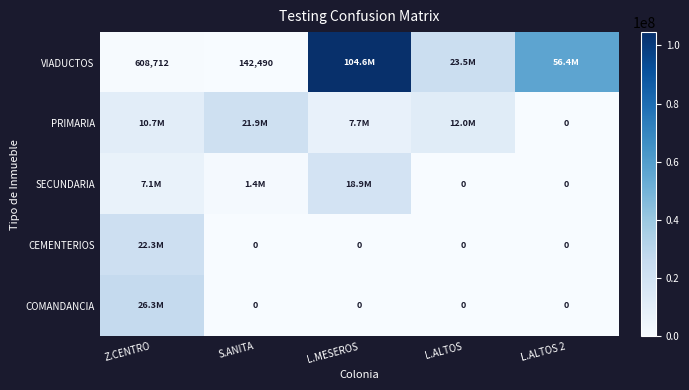

How many values in SECUNDARIA are above zero?

3